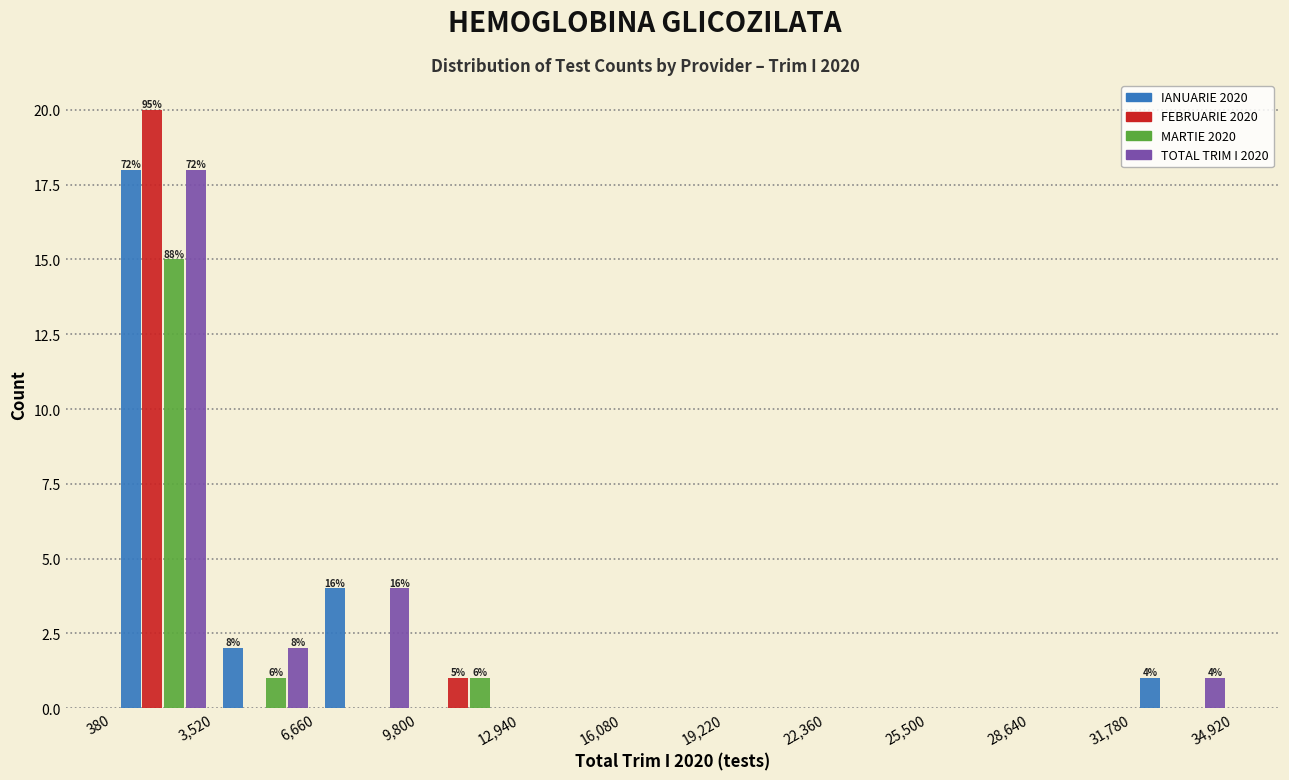

In the IANUARIE 2020 series, which range on the x-axis has the tallest bar?

380 to 3,520